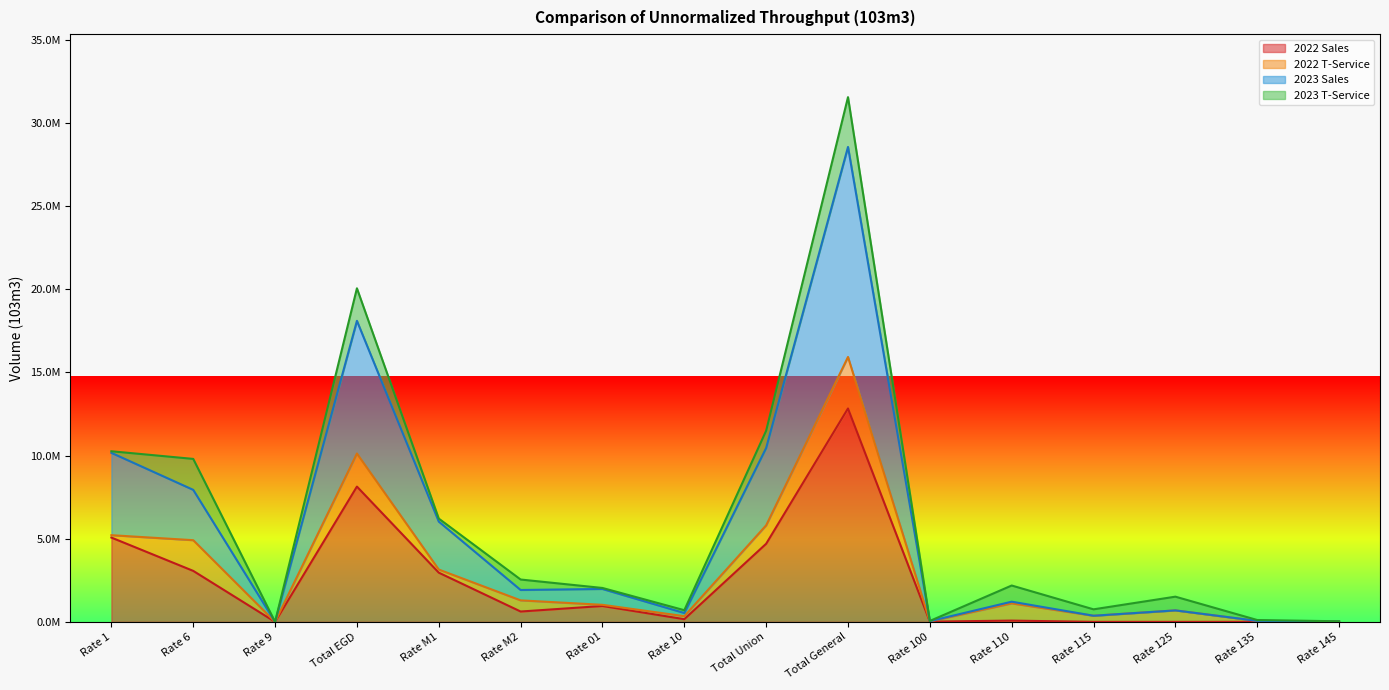

What is the total value across all series at Rate 145?

20048.9